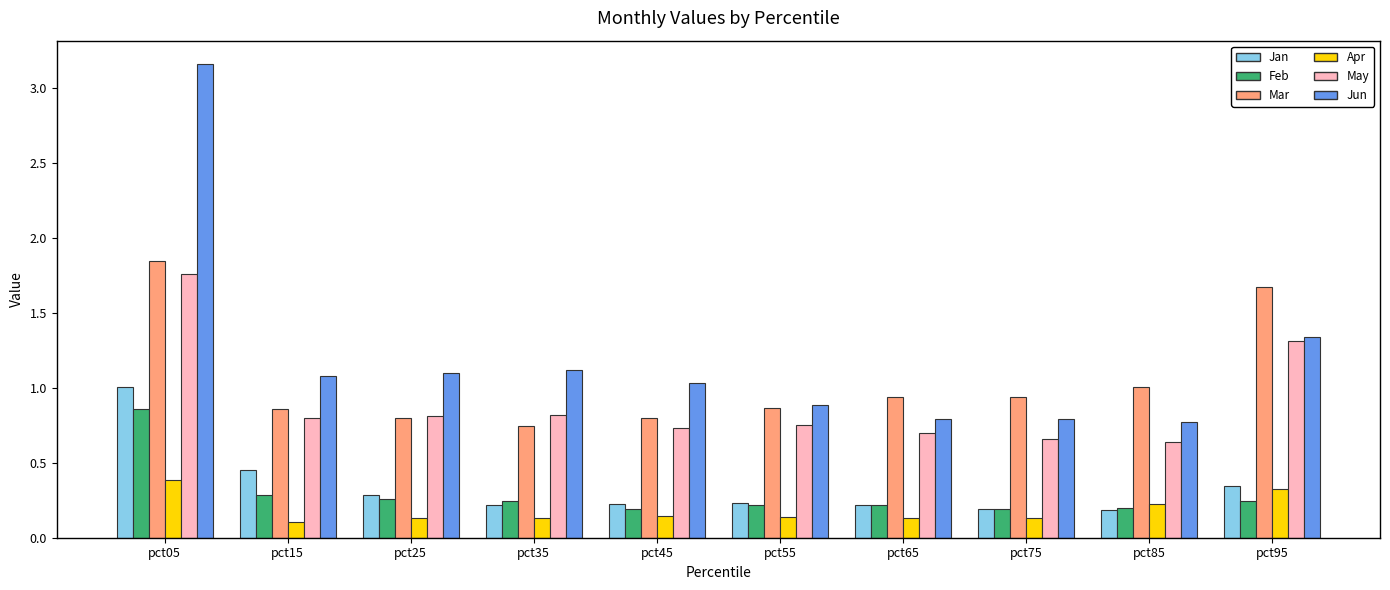

What is the difference between the maximum and minimum values in the Jun series?

2.4